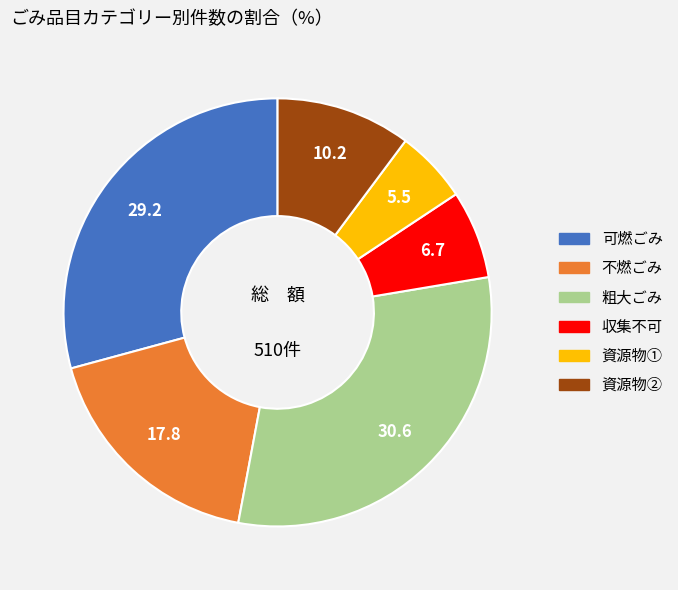

Is it true that 粗大ごみ is 31% of the pie?

True